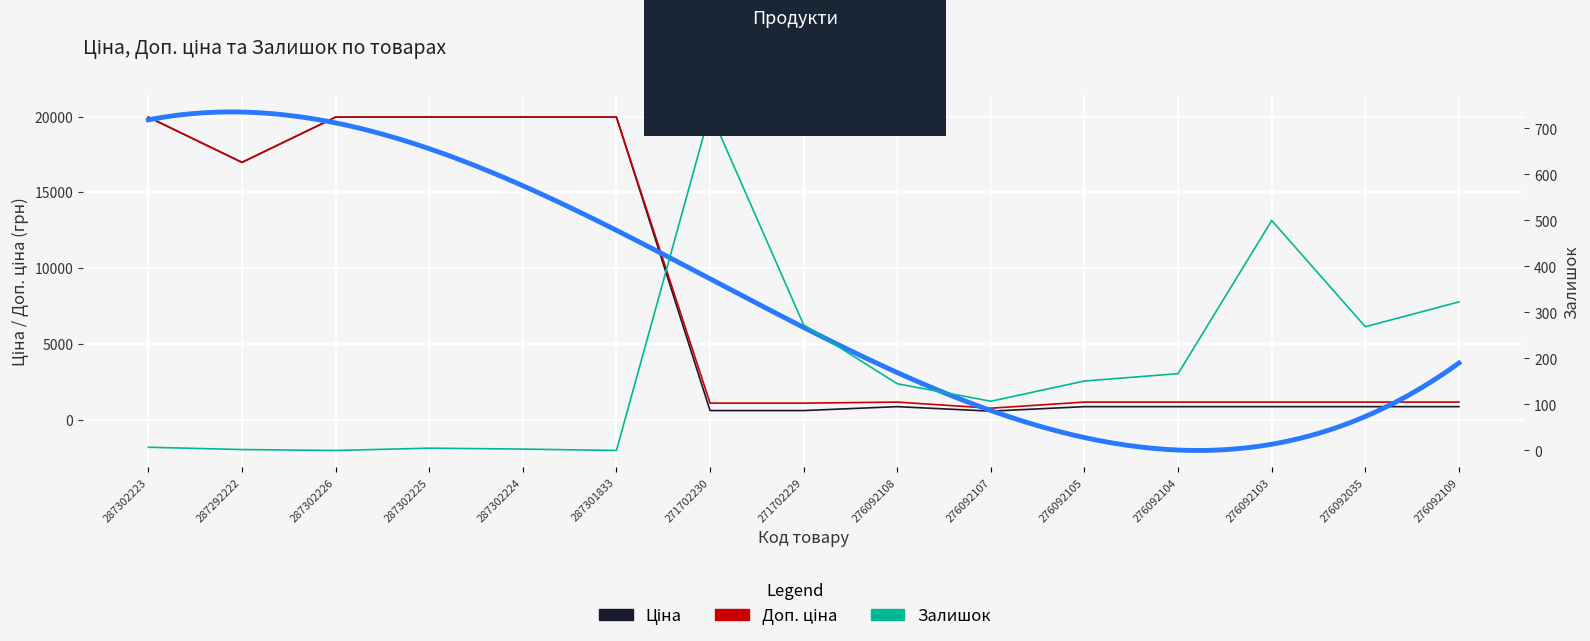

Which category has the lowest value in the Доп. ціна series?

276092107